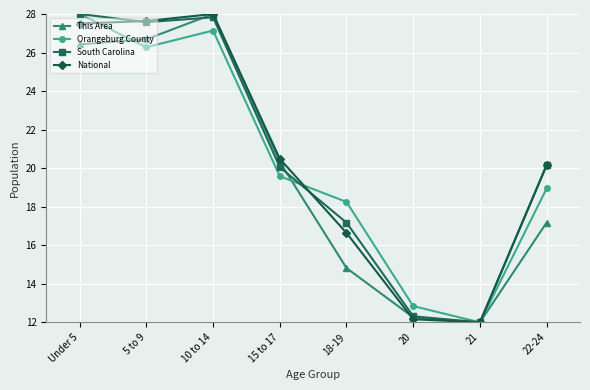

Which series ends up on top after the final intersection of This Area and South Carolina?

South Carolina